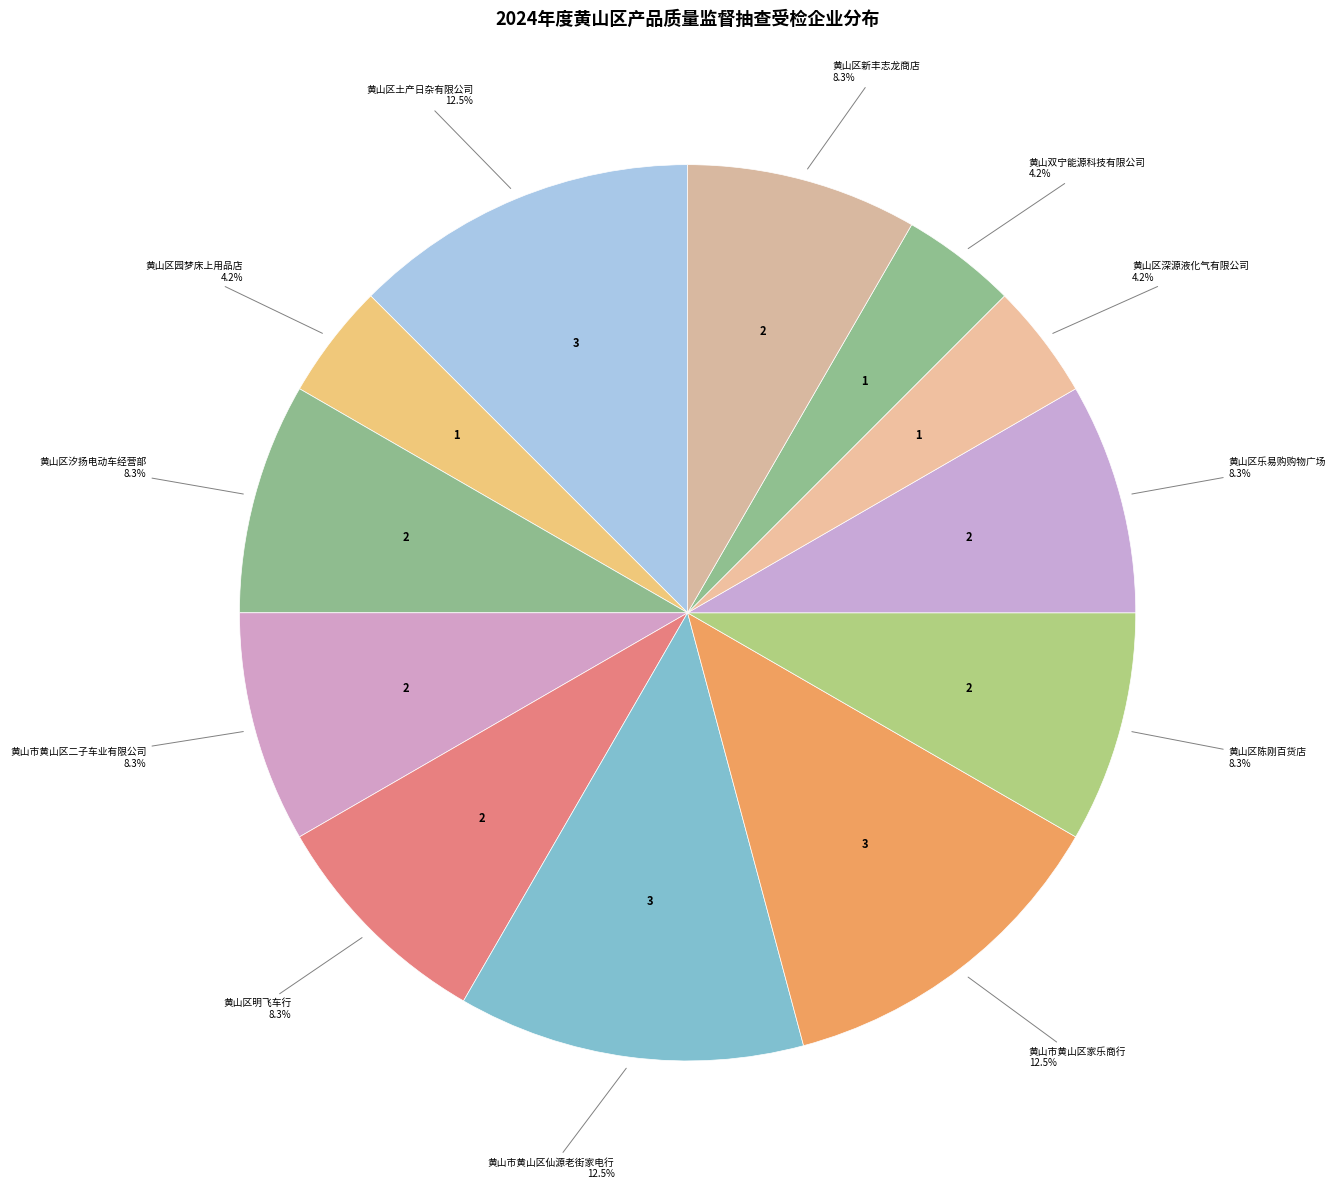

To the nearest percent, what is the average slice percentage?

8%